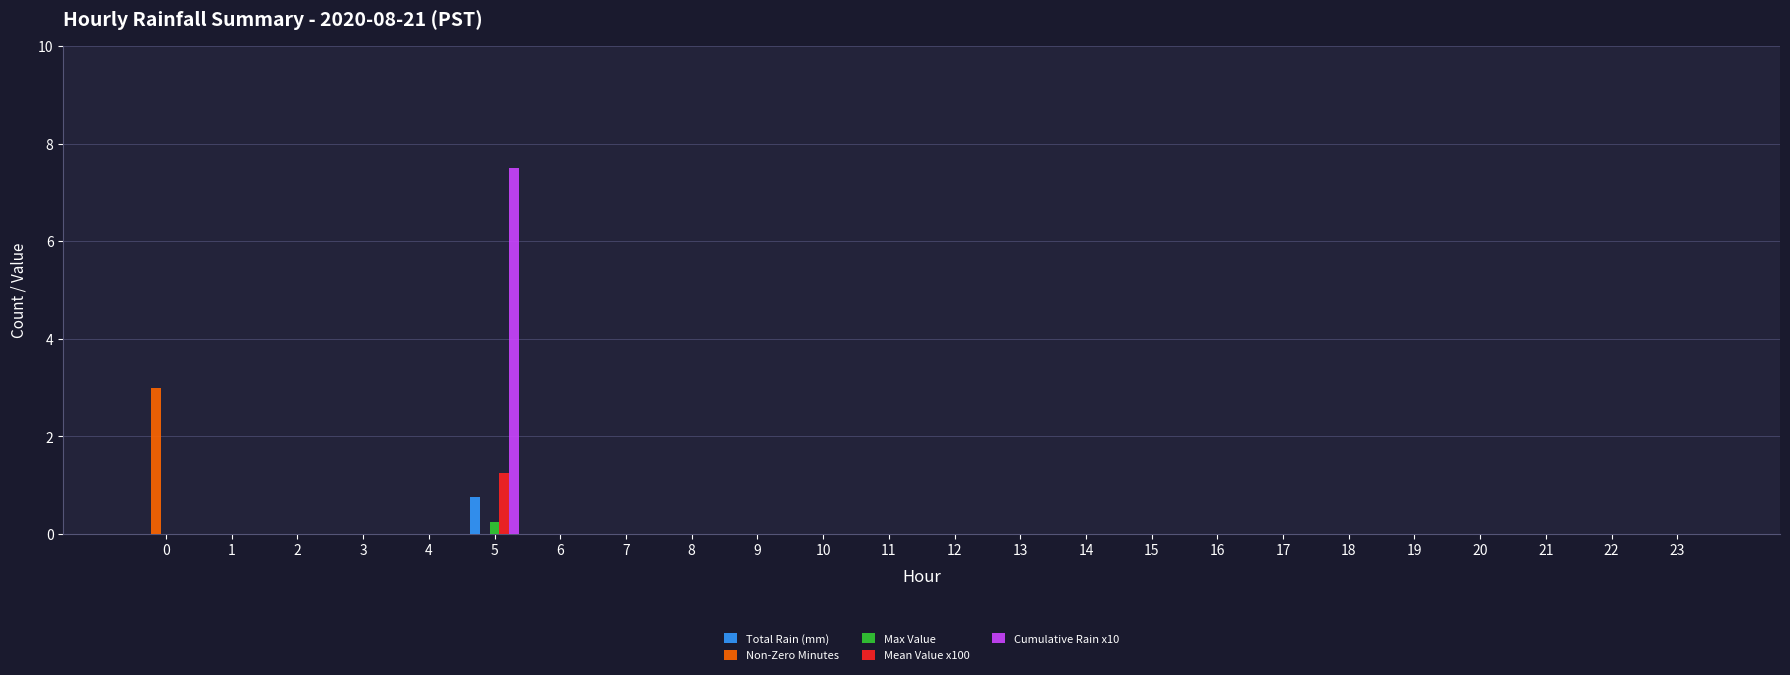

Count the Total Rain (mm) values in the range 0 to 1.

24